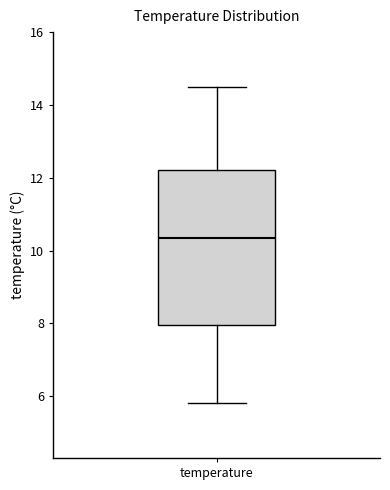

Transcribe this box plot: give where the median line is, the range the box spans, and where the two whiskers end, as read against the y-axis. The values are not printed on the chart, so give them approximately, as read against the axis.

median 10.4, box 8.0 to 12.2, whiskers 5.8 to 14.6